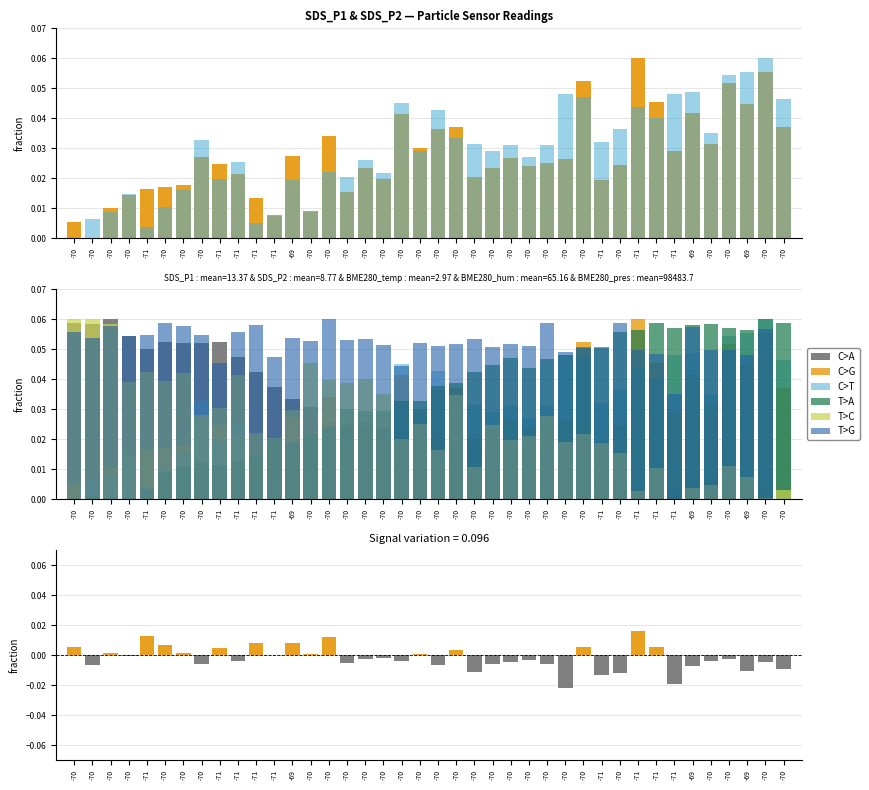

Count the number of data series in this chart.

6